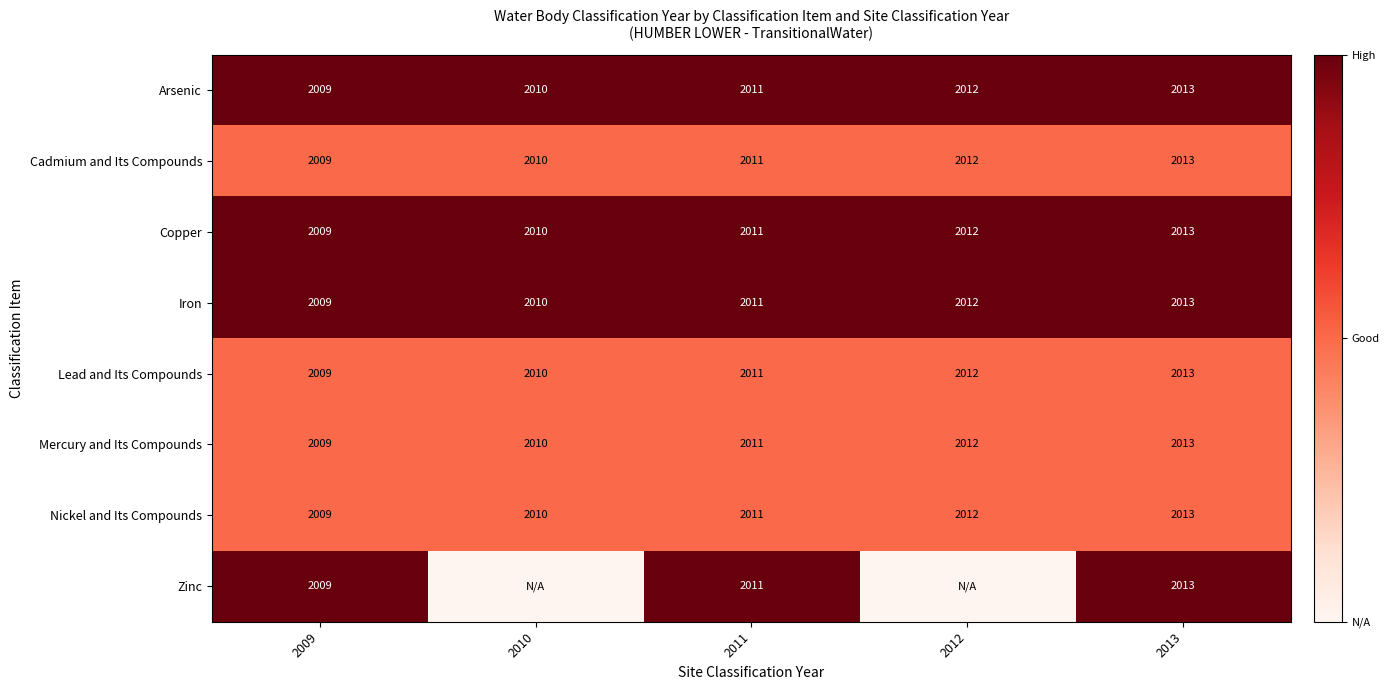

Rank the categories by Lead and Its Compounds value from lowest to highest.

2009, 2010, 2011, 2012, 2013